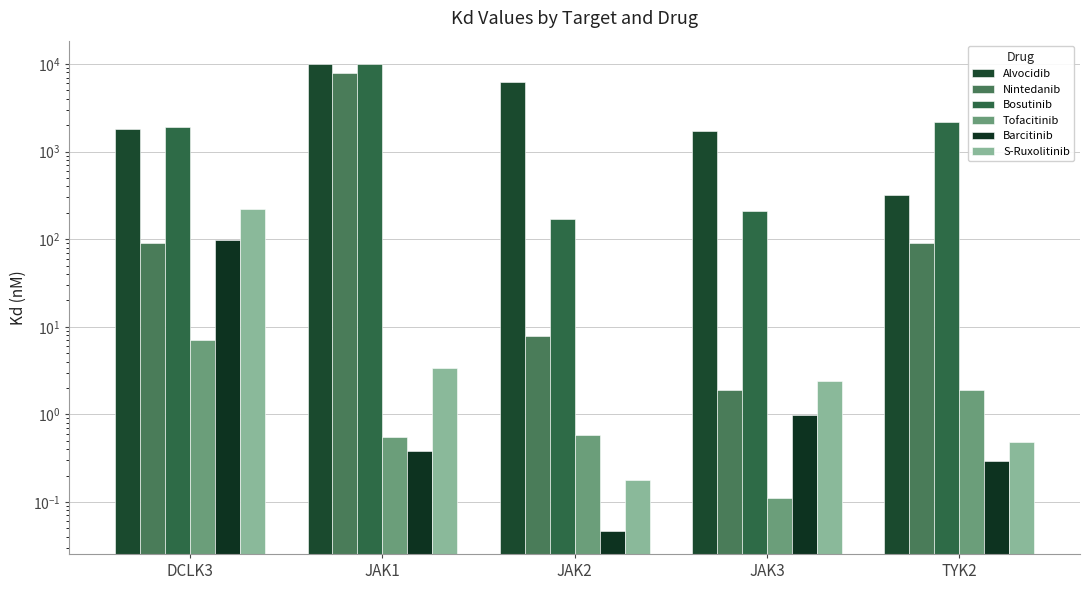

Rank the categories by S-Ruxolitinib value from lowest to highest.

JAK2, TYK2, JAK3, JAK1, DCLK3